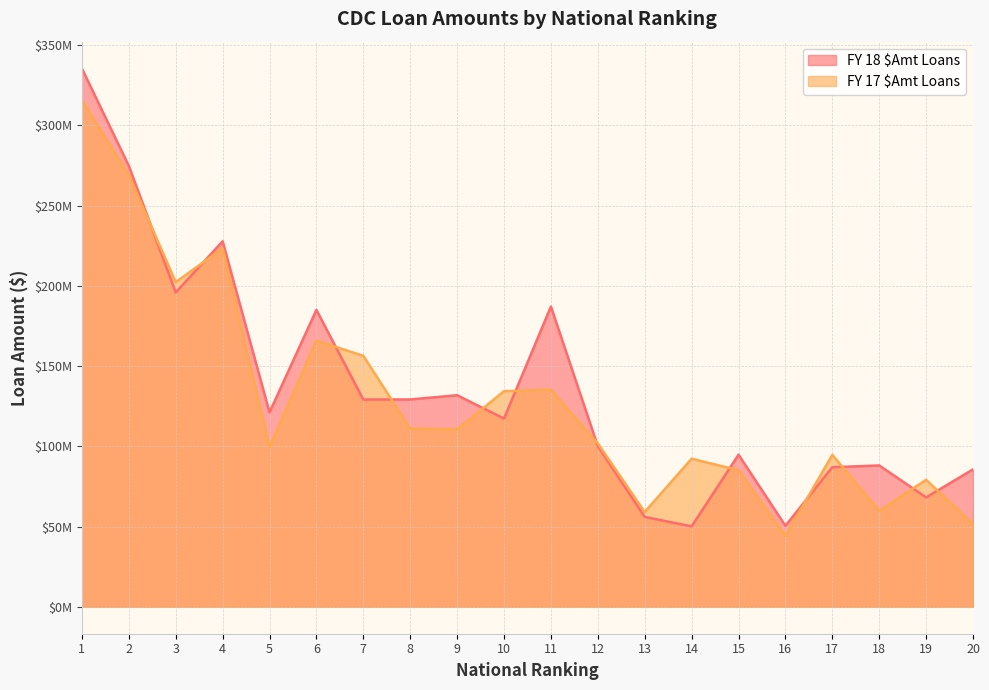

What is the difference between the maximum and second lowest values in the FY 17 $Amt Loans series?

264126000